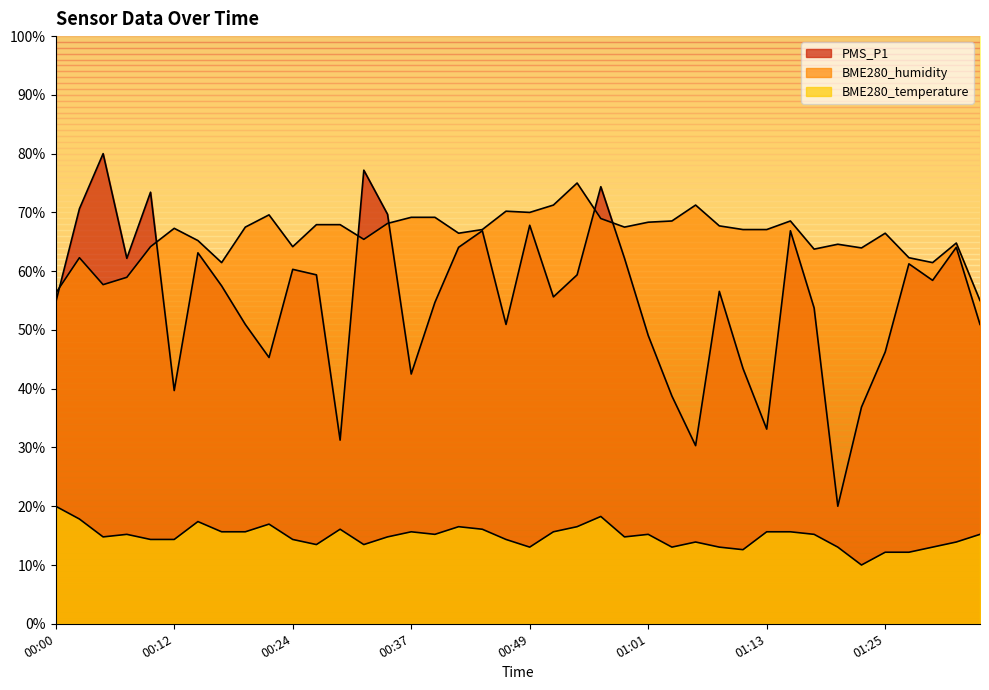

Does the chart have visible grid lines?

No